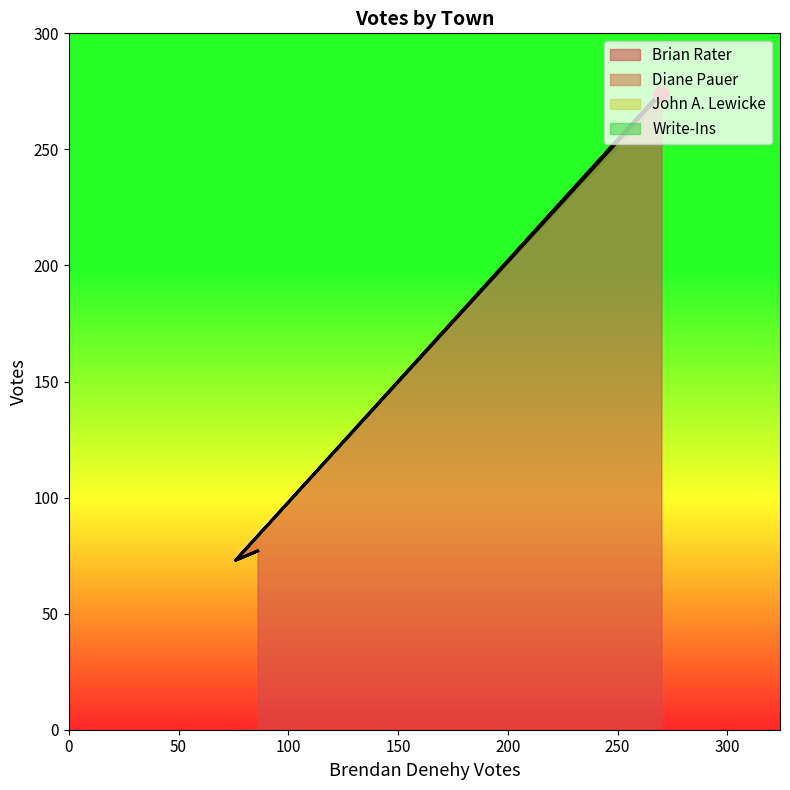

What is the maximum value for Brian Rater?

274